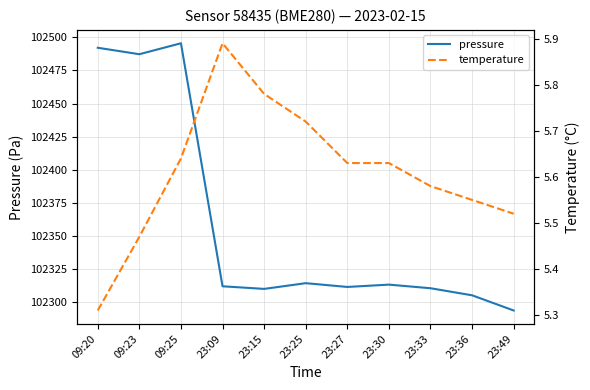

Which series changed the most between 23:09 and 23:27?

pressure